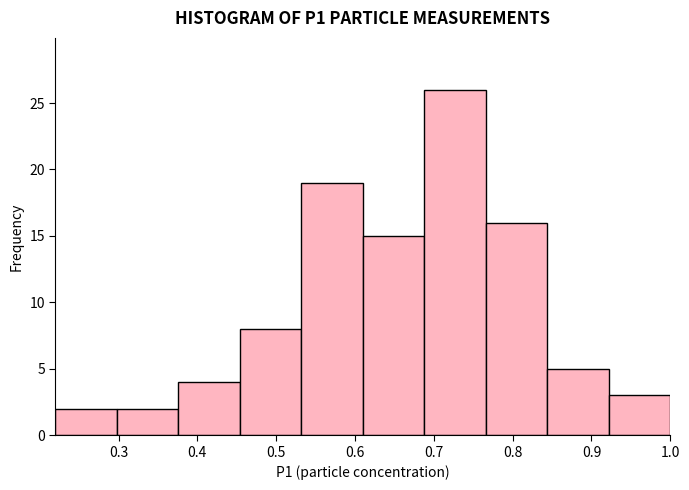

What is the height of the bar covering 0.844 to 0.922 on the x-axis? Neither the bar edges nor the heights are printed on the chart, so give them approximately, as read against the axes.

5